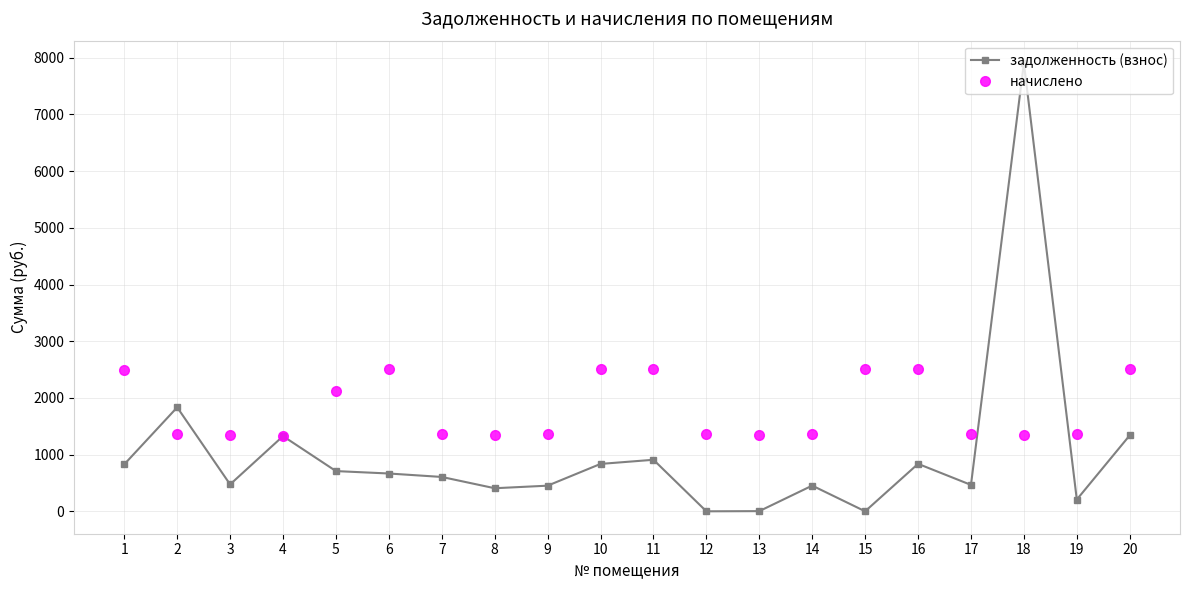

Is the value of начислено at 10 greater than the value of задолженность (взнос) at 13?

Yes